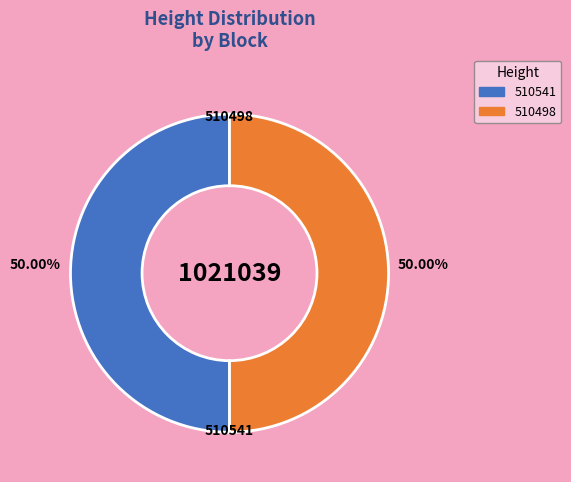

Is it true that 510541 is 50% of the pie?

True